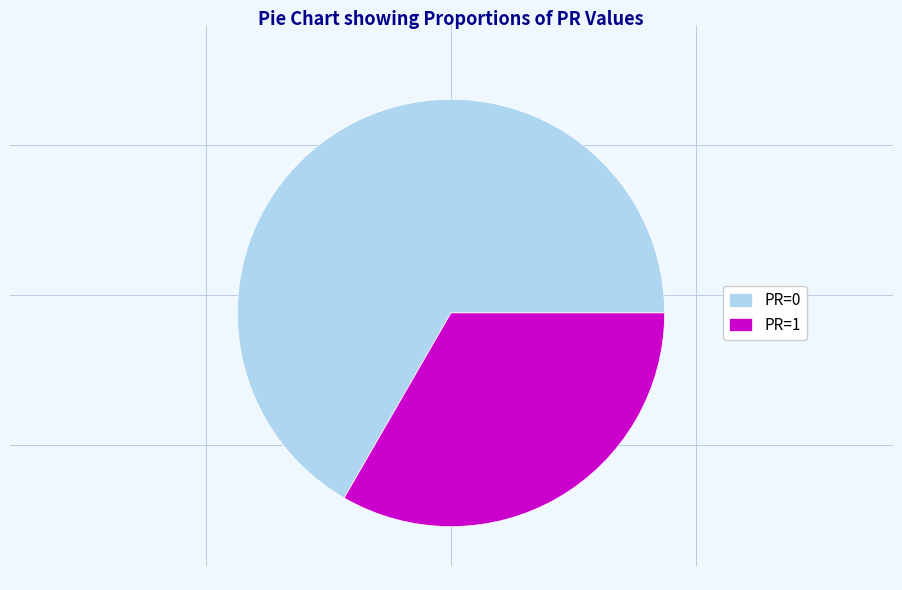

Does any single category account for the majority?

Yes